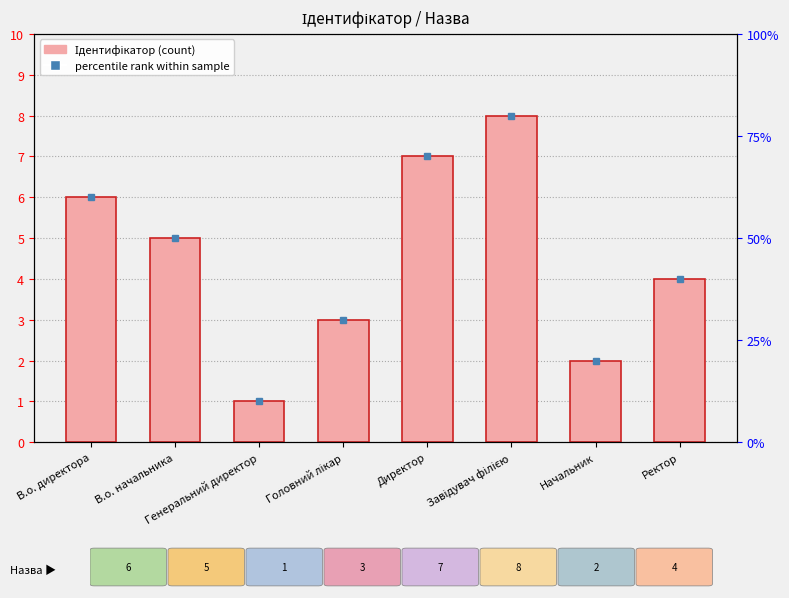

What position from the right is Директор?

4